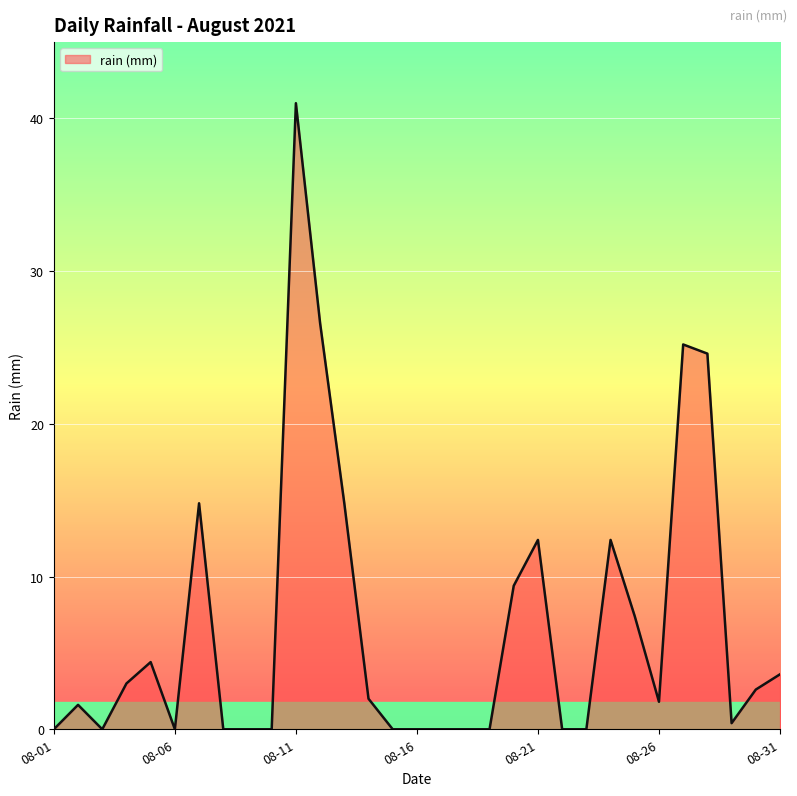

Reading left to right, transcribe all the data shown in this chart.

0.0	1.6	0.0	3.0	4.4	0.0	14.8	0.0	0.0	0.0	41.0	26.6	14.8	2.0	0.0	0.0	0.0	0.0	0.0	9.4	12.4	0.0	0.0	12.4	7.4	1.8	25.2	24.6	0.4	2.6	3.6